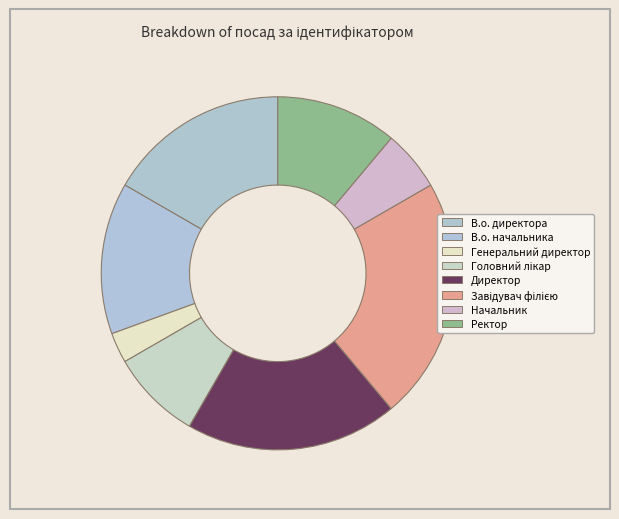

What percentage is the В.о. начальника slice, to the nearest percent?

14%